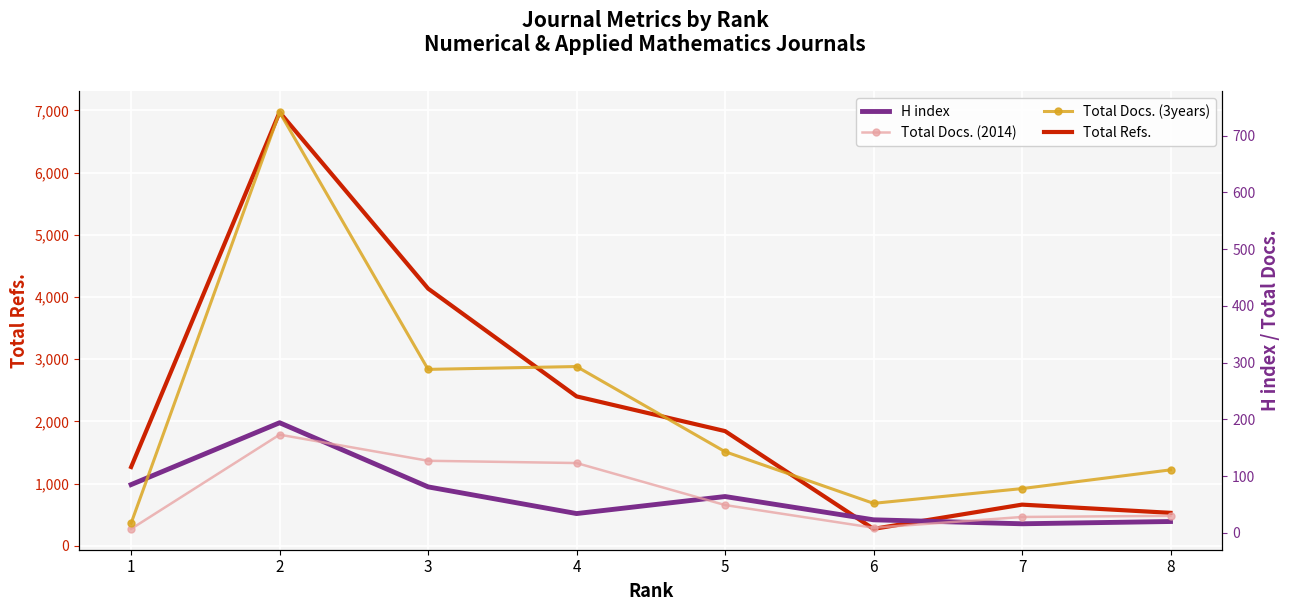

Which category has the lowest value in the Total Docs. (2014) series?

1